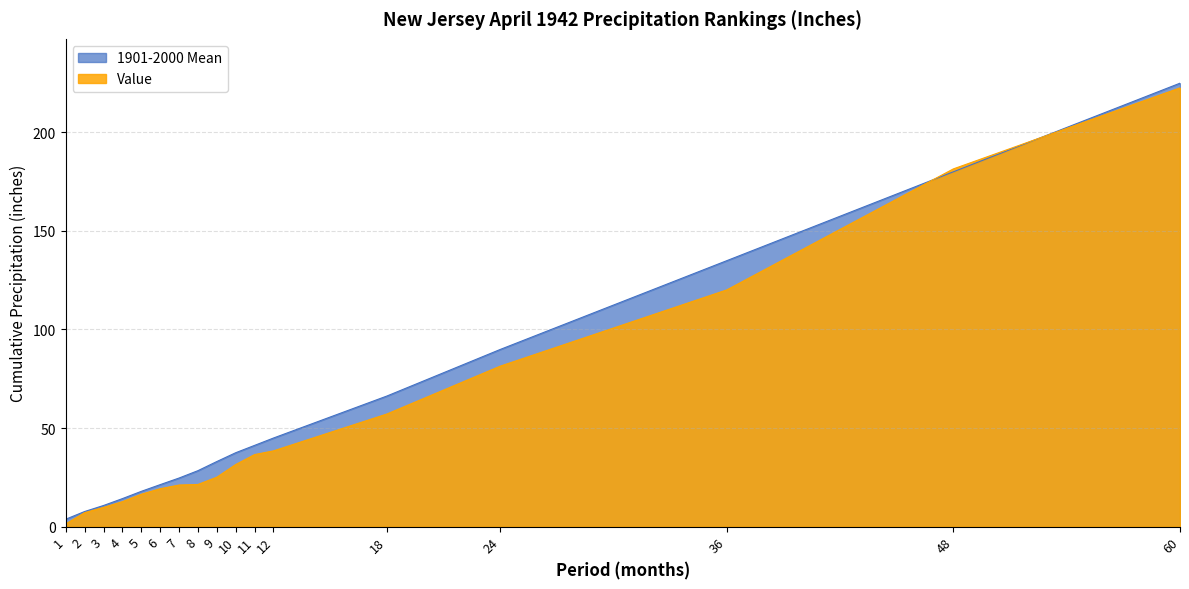

Reading left to right, what are all the values shown in this chart?

Value: 1.4	7.1	9.8	12.7	16.4	19.2	21.1	21.4	25.1	31.5	36.5	38.4	57.1	81.3	120.0	181.4	222.5
1901-2000 Mean: 3.8	7.7	10.7	14.2	17.9	21.3	24.6	28.4	33.0	37.5	41.2	44.9	66.2	89.8	134.8	179.9	224.9